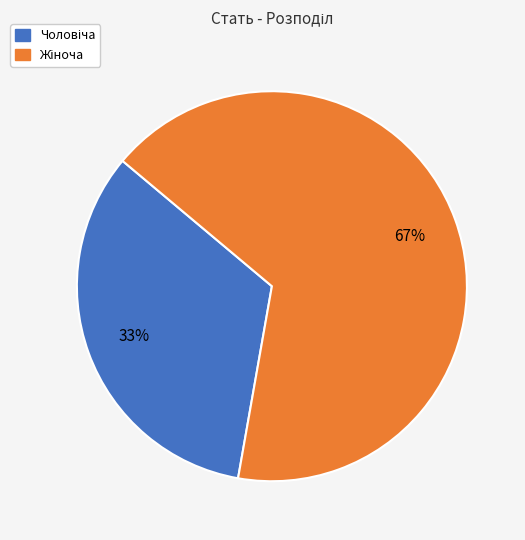

Is there a majority slice in this chart?

Yes